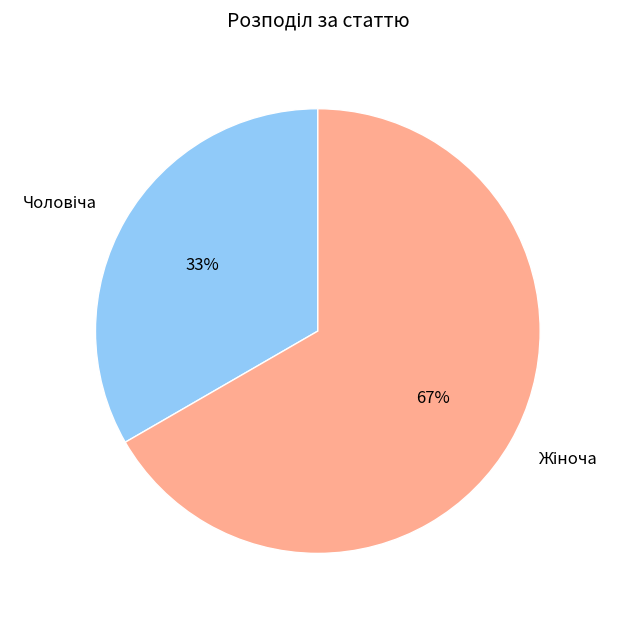

Is there a majority slice in this chart?

Yes